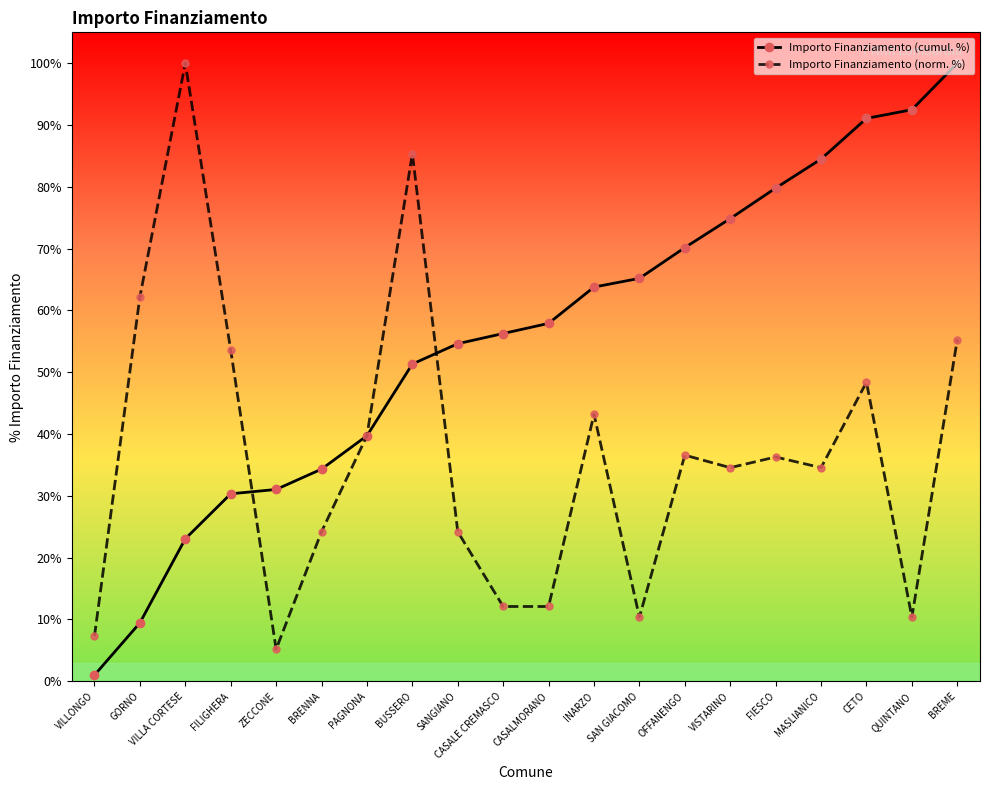

What is the label of the 12th point from the right?

SANGIANO